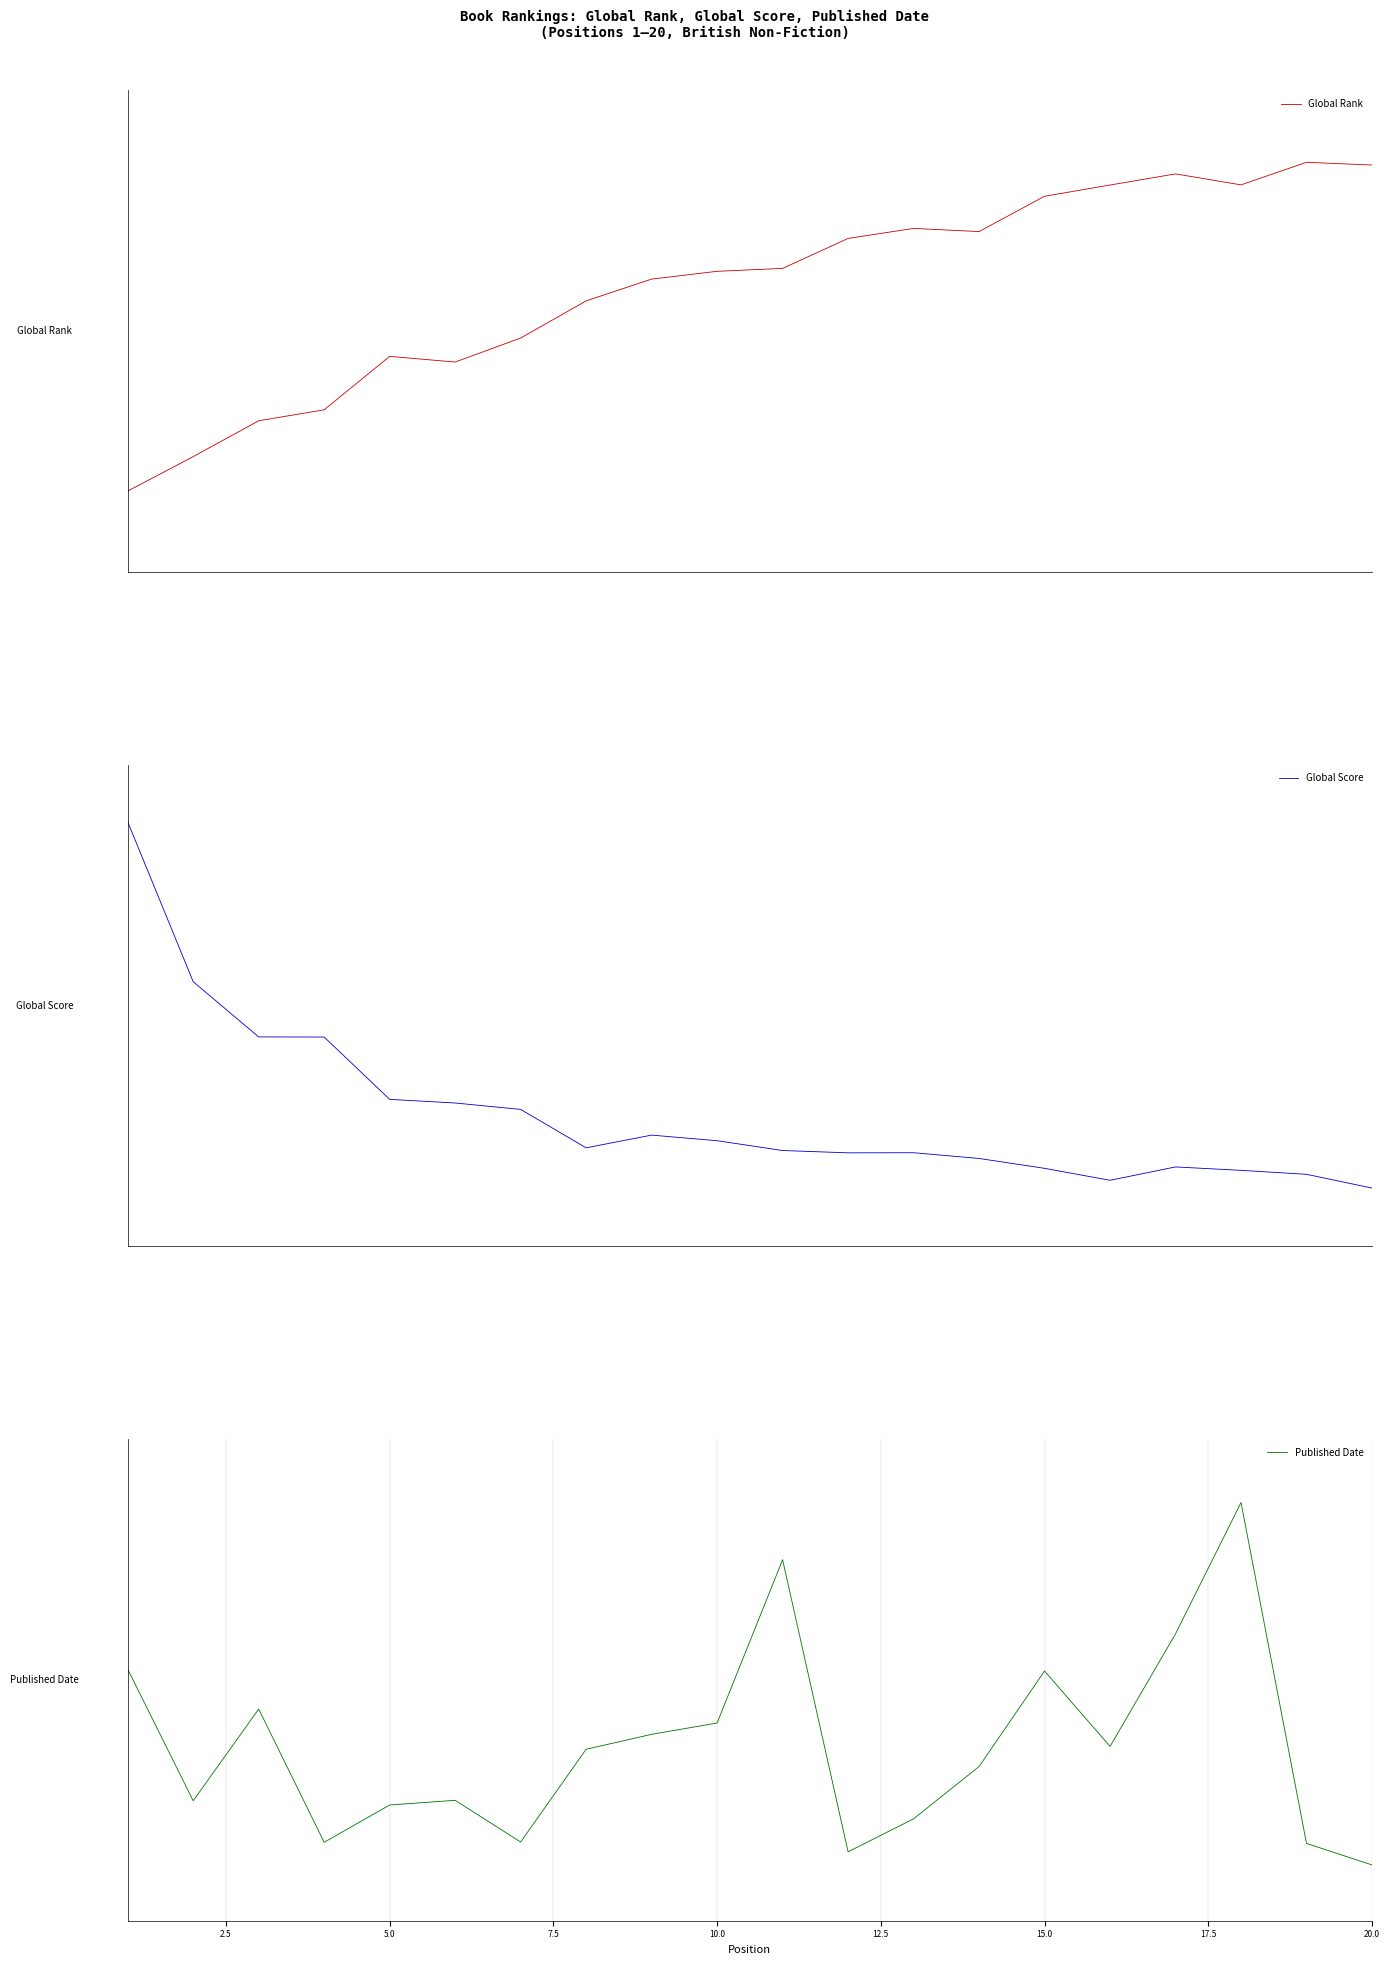

Reading left to right, transcribe all the data shown in this chart.

Global Rank: 0.0	0.1	0.2	0.3	0.4	0.4	0.5	0.6	0.7	0.7	0.7	0.8	0.8	0.8	0.9	0.9	1.0	0.9	1.0	1.0
Global Score: 1.0	0.6	0.4	0.4	0.2	0.2	0.2	0.1	0.1	0.1	0.1	0.1	0.1	0.1	0.0	-0.0	0.0	0.0	0.0	-0.0
Published Date: 0.5	0.1	0.4	0.0	0.1	0.1	0.0	0.3	0.3	0.4	0.8	0.0	0.1	0.2	0.5	0.3	0.6	1.0	0.0	-0.0